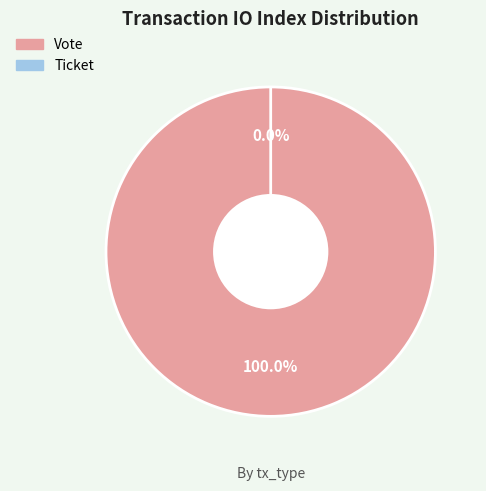

Is there any slice that represents more than half of the pie?

Yes